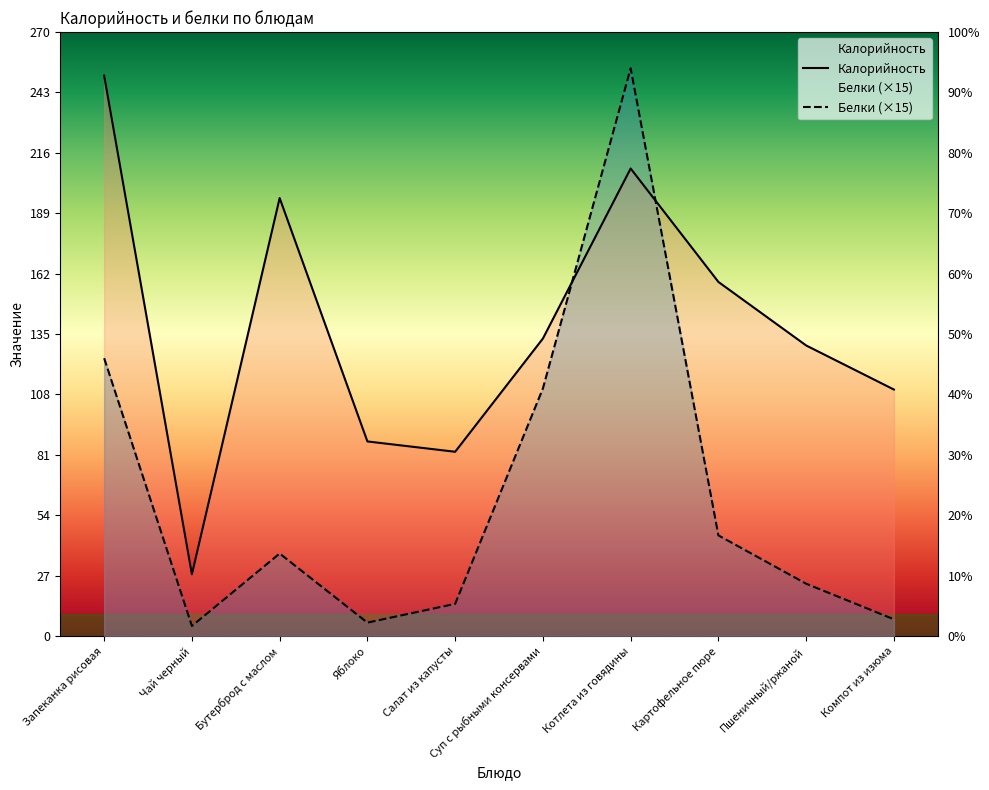

Which series has the largest range (max minus min)?

Белки